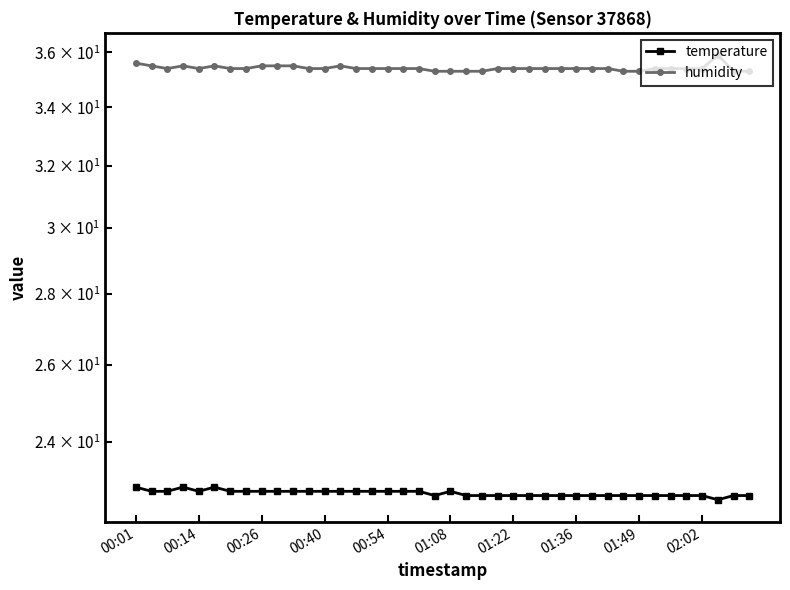

What is the difference between the highest and lowest values at 26?

12.7